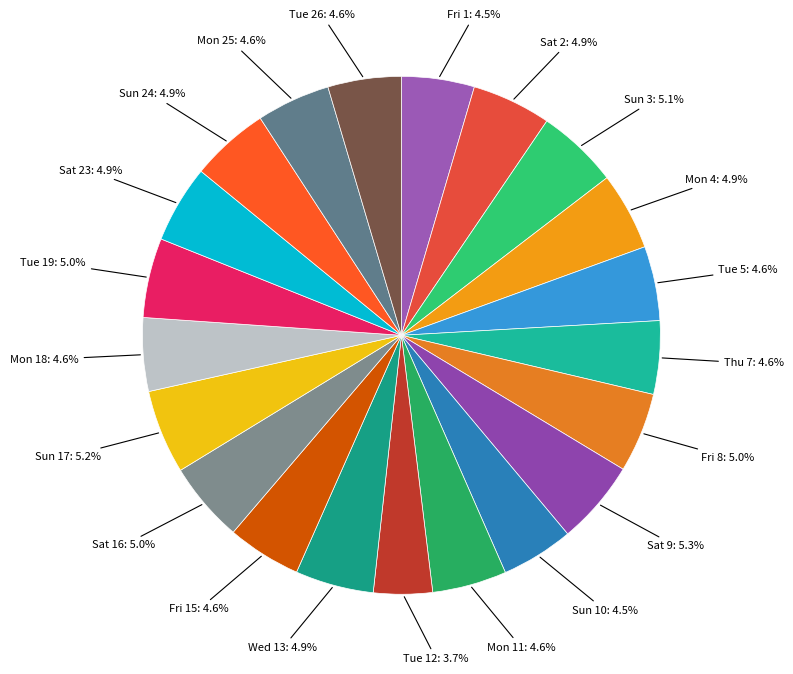

How many segments does this pie chart have?

21